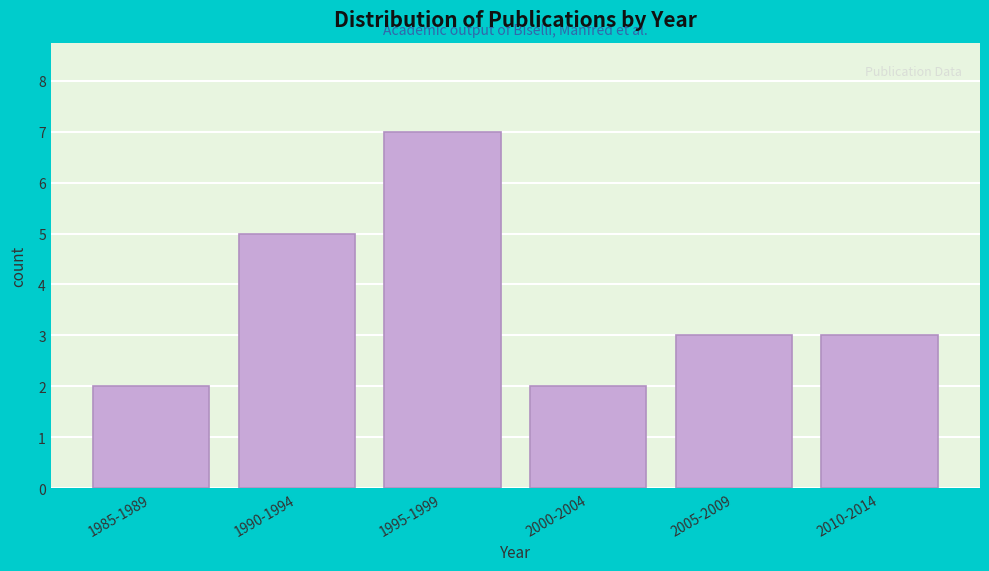

Reading right to left, transcribe all the data shown in this chart.

2010-2014=3	2005-2009=3	2000-2004=2	1995-1999=7	1990-1994=5	1985-1989=2